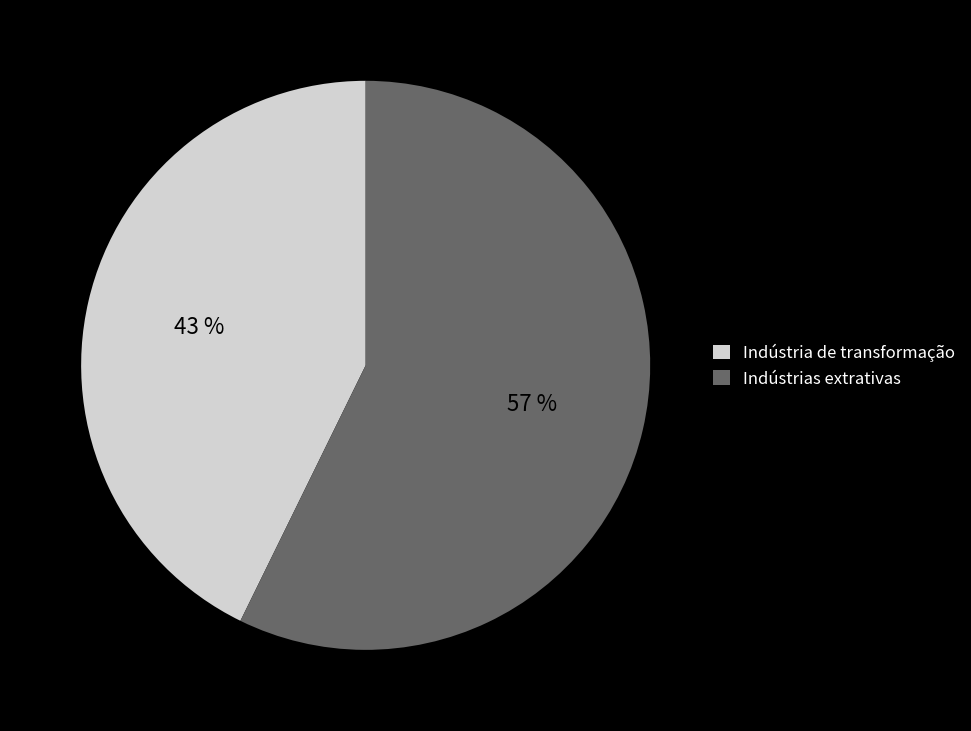

Between Indústria de transformação and Indústrias extrativas, which is larger?

Indústrias extrativas